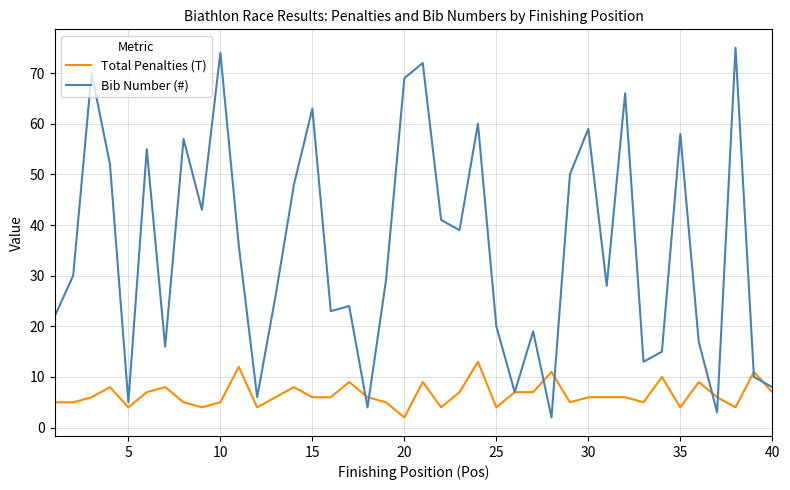

List the series in order of their peak value, lowest first.

Total Penalties (T), Bib Number (#)